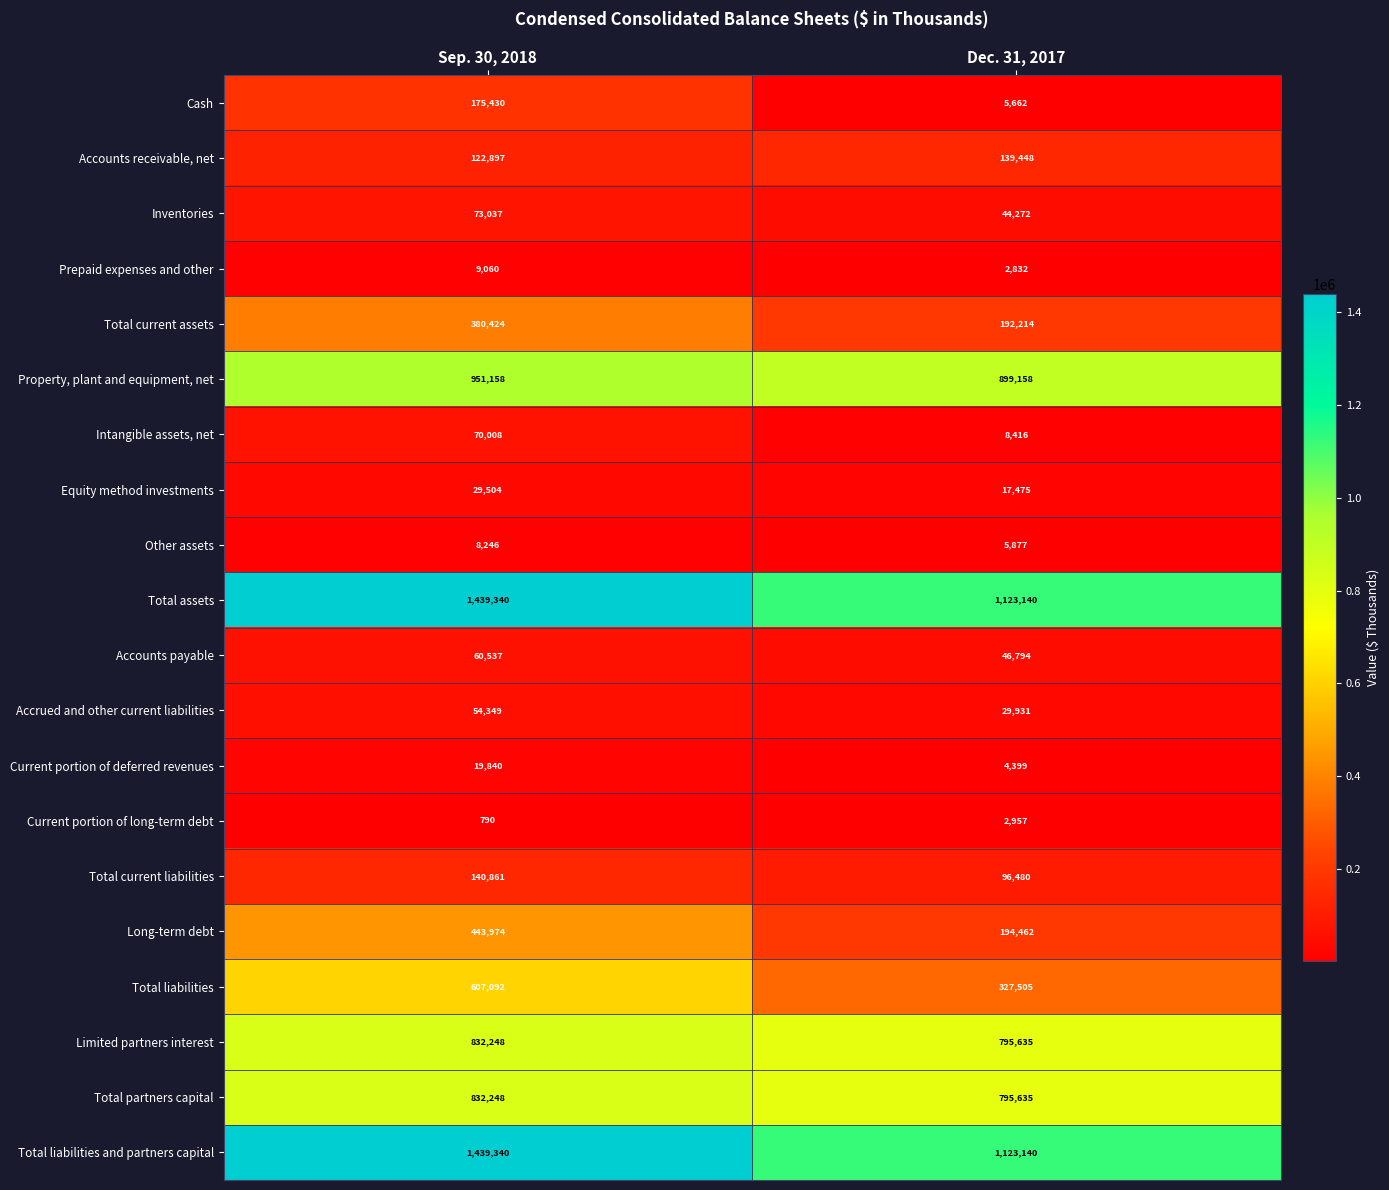

Which category has the lowest value in the Prepaid expenses and other series?

Dec. 31, 2017